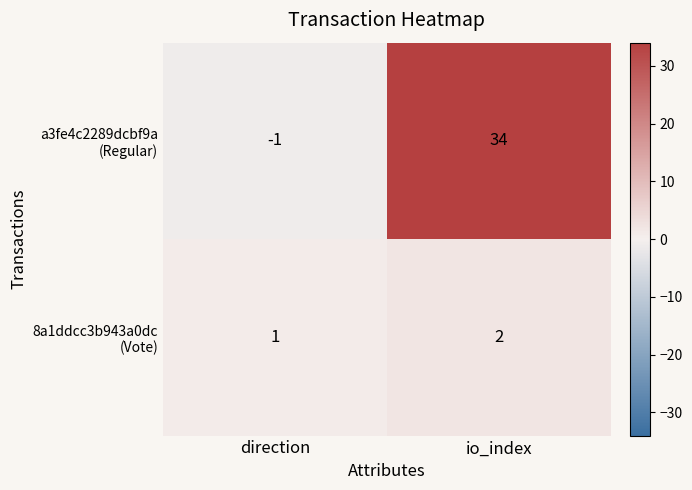

At which category is the sum across all series the highest?

io_index